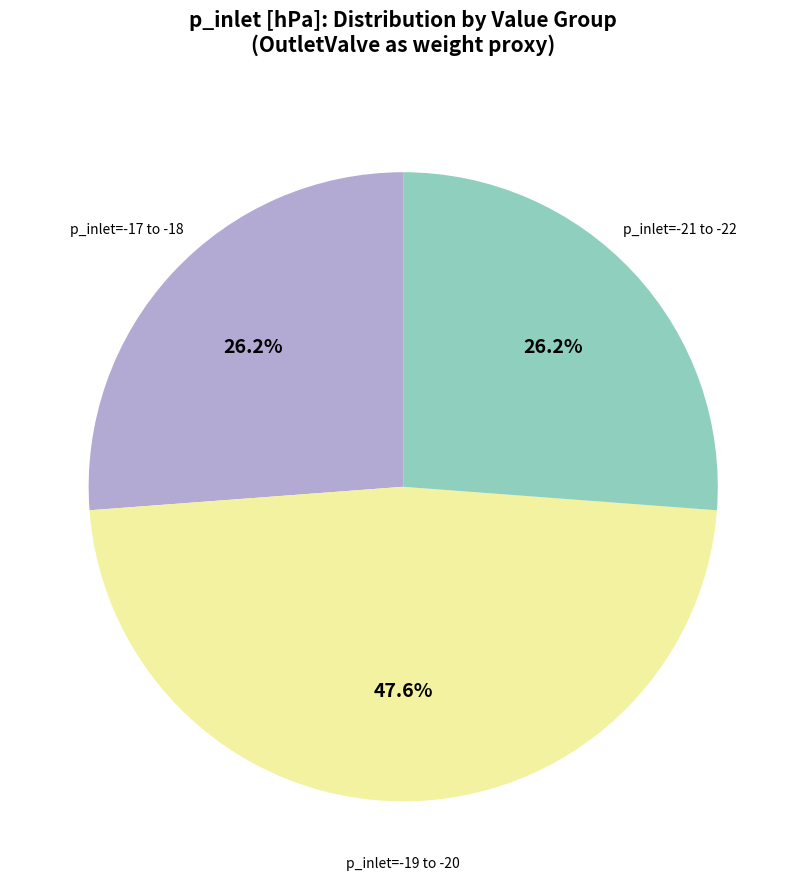

Is there a majority slice in this chart?

No